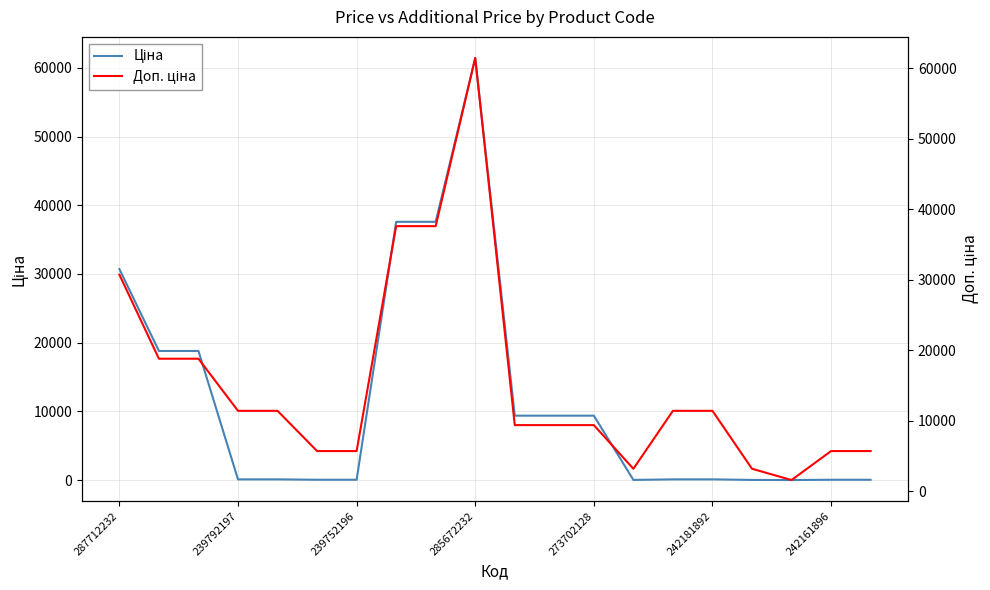

Reading right to left, extract all data points from this chart.

Ціна: 57.0	57.0	16.0	31.9	114.1	114.1	31.9	9384.0	9384.0	9384.0	61434.3	37593.6	37593.6	57.0	57.0	114.1	114.1	18796.8	18796.8	30717.1
Доп. ціна: 5705.0	5705.0	1597.0	3195.0	11410.0	11410.0	3195.0	9384.0	9384.0	9384.0	61434.3	37593.6	37593.6	5705.0	5705.0	11410.0	11410.0	18796.8	18796.8	30717.1